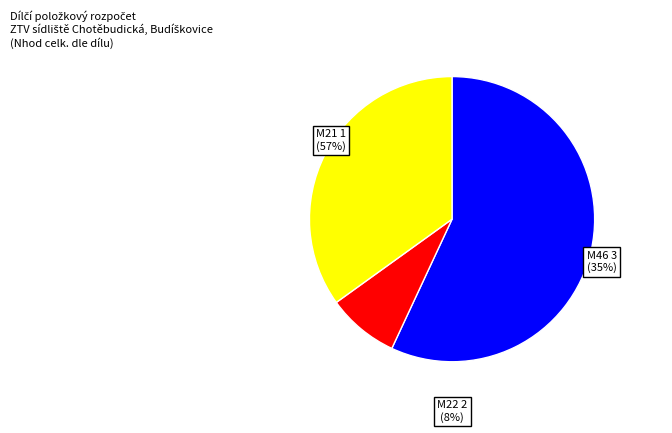

The M46 Zemní práce slice represents 28% of the pie. True or false?

False